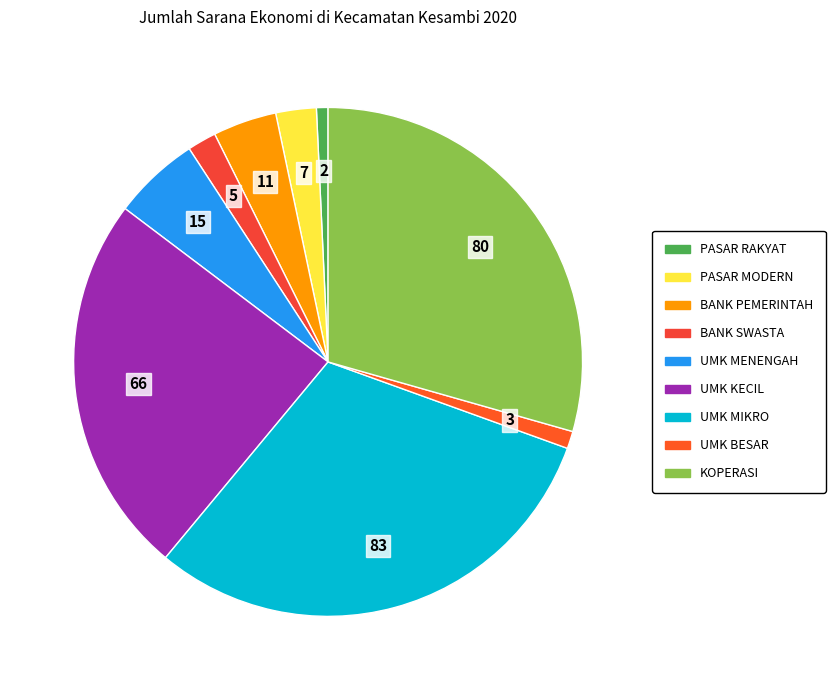

How many segments does this pie chart have?

9